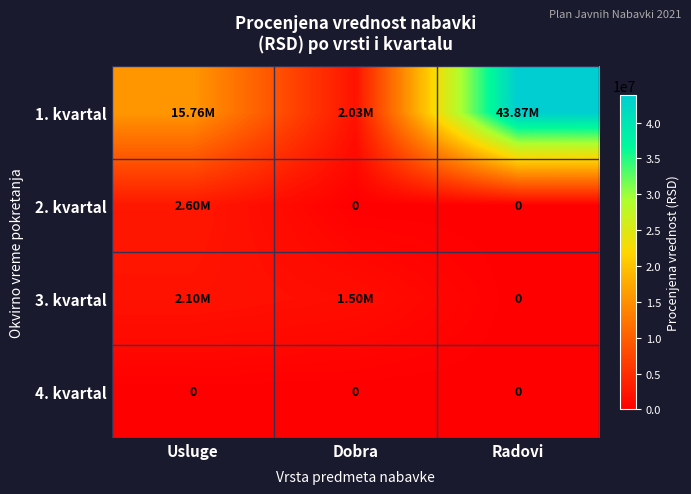

The 2. kvartal series shows 0.0 at Dobra. True or false?

True